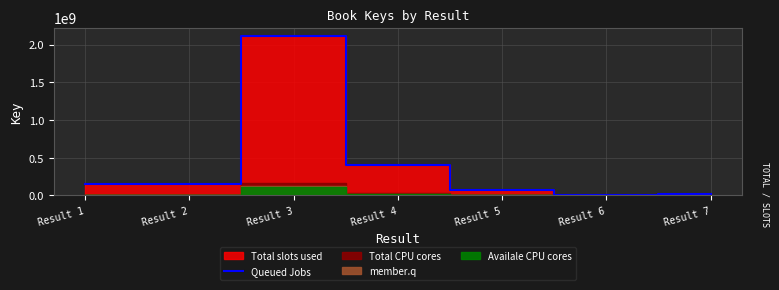

What is the ratio of the value at Result 2 to the value at Result 6?

97.9